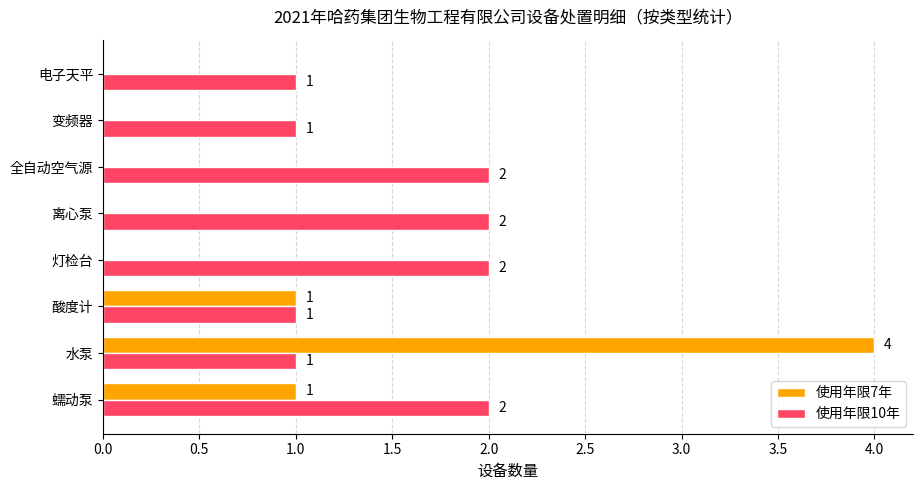

The 使用年限7年 series shows 2 at 酸度计. True or false?

False